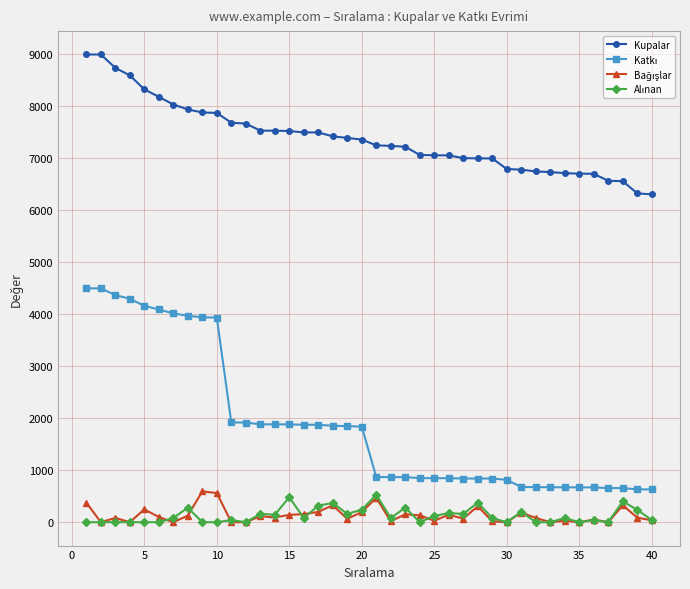

At how many categories does at least one series exceed 3515?

40